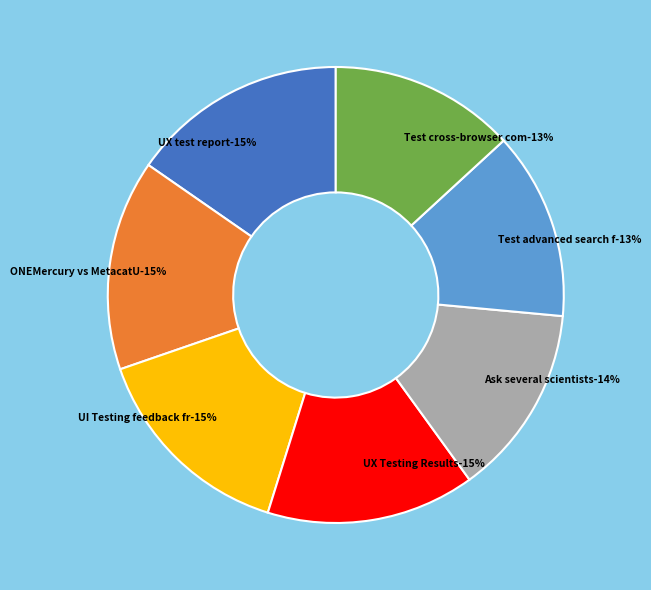

Does ONEMercury vs MetacatUI search report account for over 50% of the chart?

No